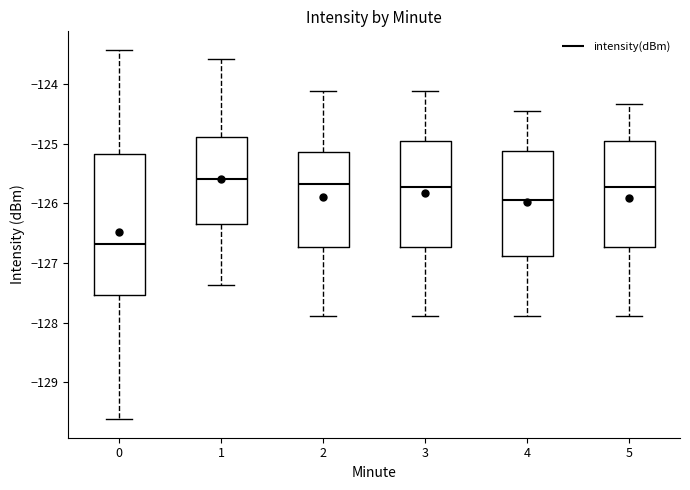

Reading left to right, read every box against the y-axis: the position of its median line, the range the box covers, and the ends of its whiskers. The values are not printed on the chart, so give them approximately, as read against the axis.

0: median -126.7, box -127.5 to -125.2, whiskers -129.6 to -123.4
1: median -125.6, box -126.3 to -124.9, whiskers -127.4 to -123.6
2: median -125.7, box -126.7 to -125.1, whiskers -127.9 to -124.1
3: median -125.7, box -126.7 to -124.9, whiskers -127.9 to -124.1
4: median -125.9, box -126.9 to -125.1, whiskers -127.9 to -124.4
5: median -125.7, box -126.7 to -124.9, whiskers -127.9 to -124.3